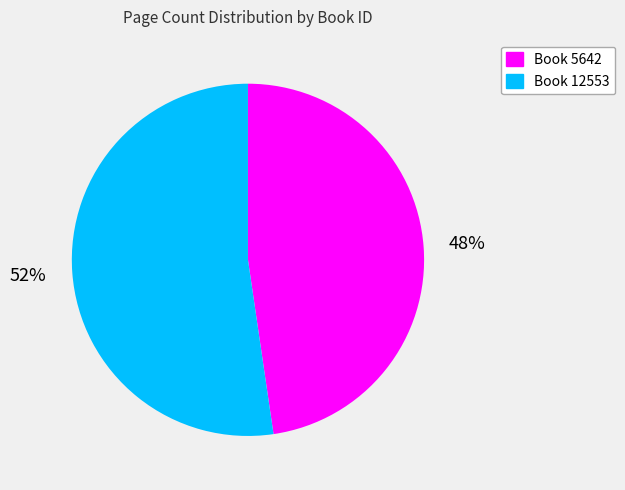

To the nearest percent, what is the average slice percentage?

50%